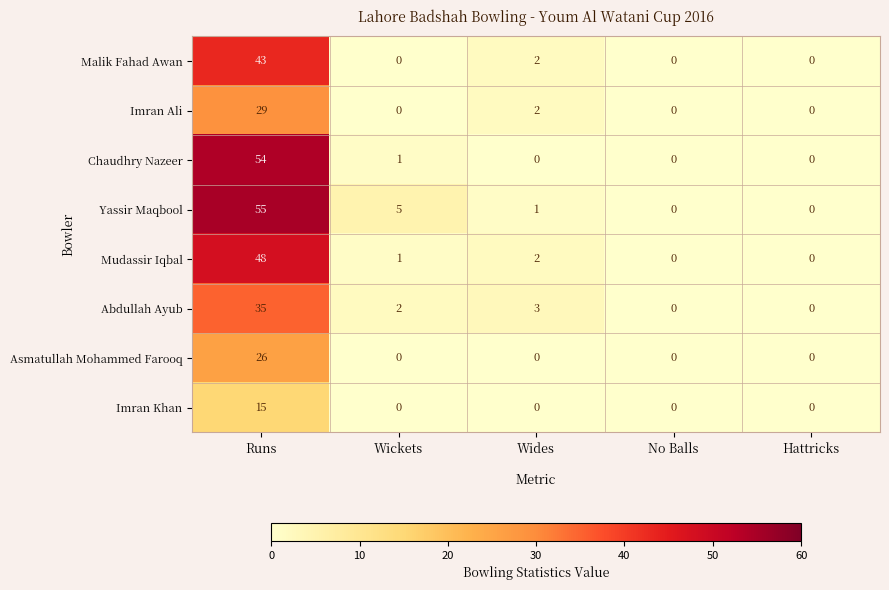

What is the total value across all series at Wides?

10